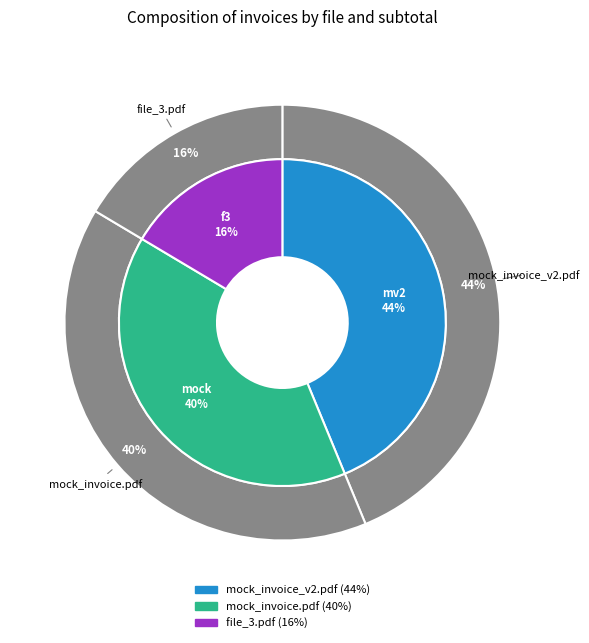

Which category has the biggest portion of the pie?

mock_invoice_v2.pdf